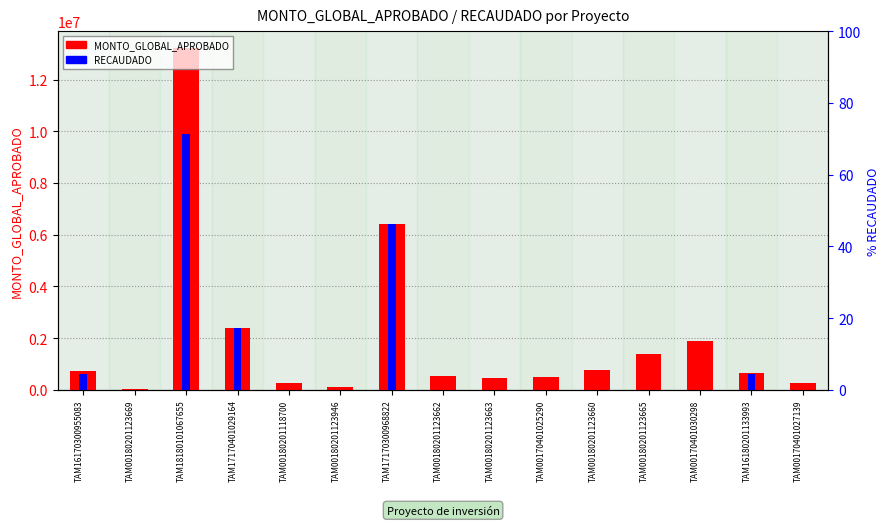

What value does the MONTO_GLOBAL_APROBADO series have at TAM17170300968822?

6410776.0